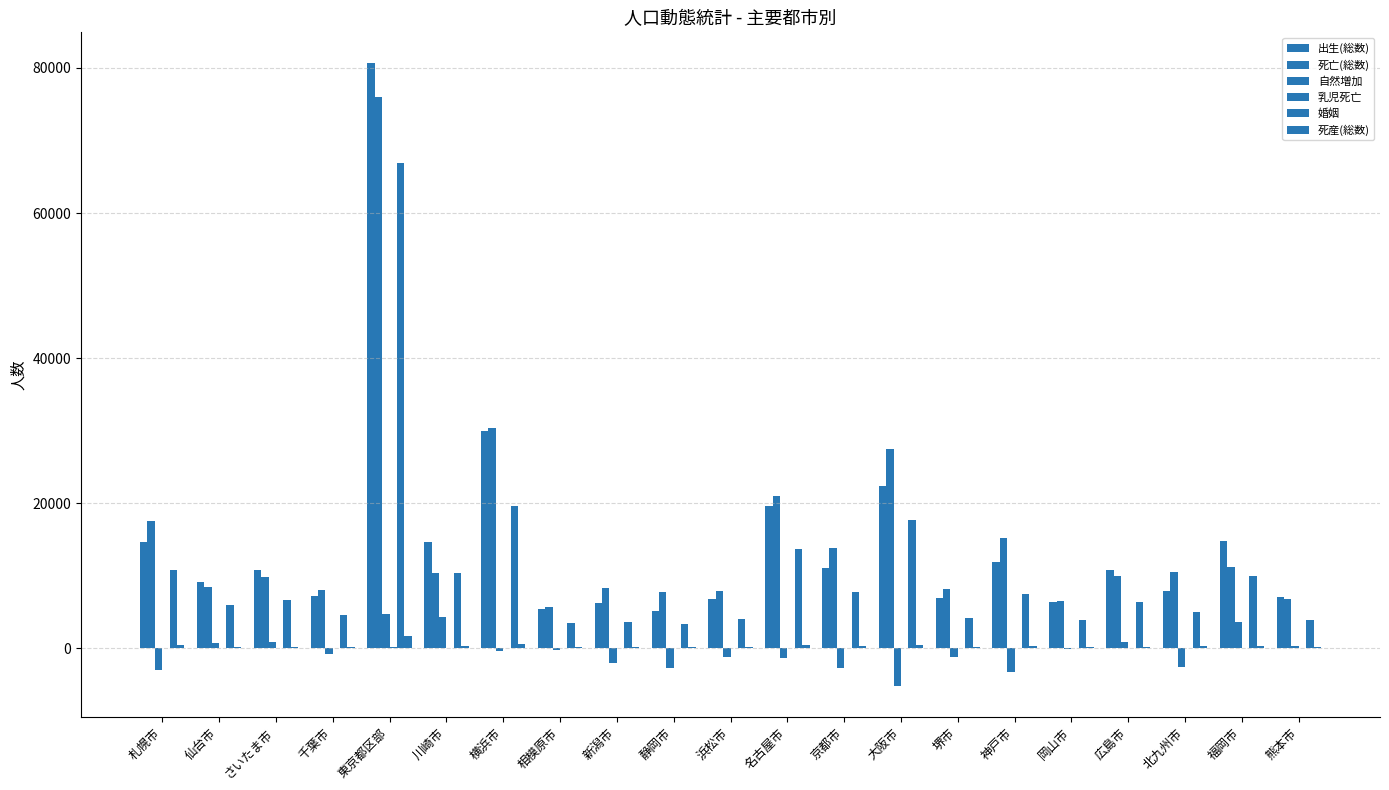

How many groups of bars are there?

21